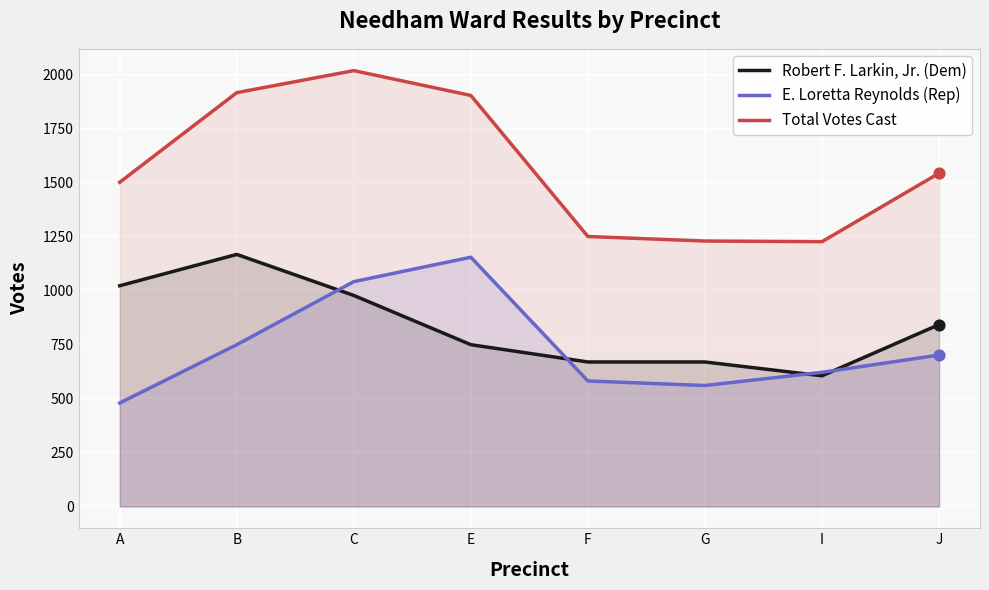

At which category is the sum across all series the highest?

C